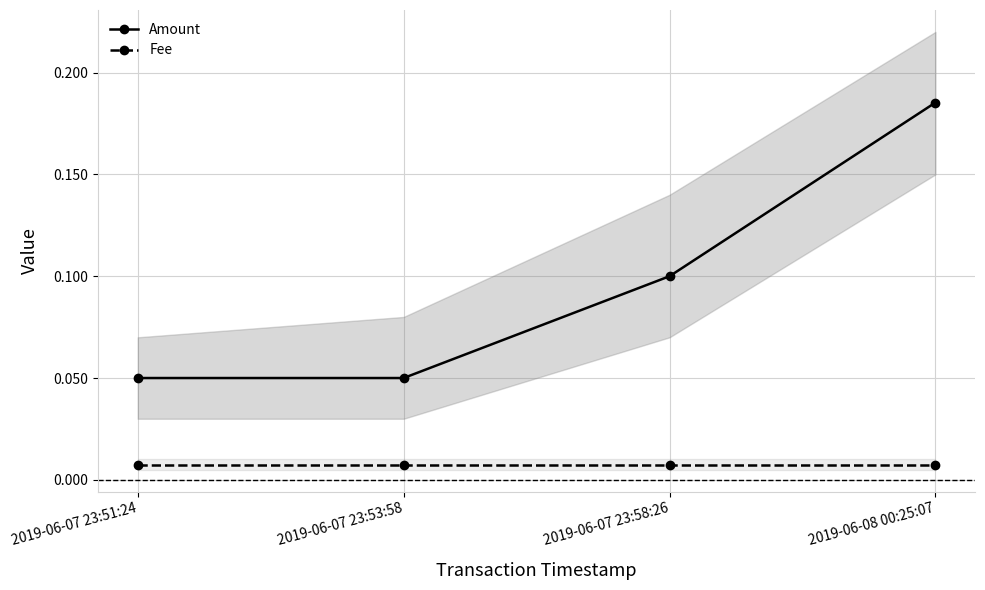

What is the label of the 4th point from the right?

2019-06-07 23:51:24